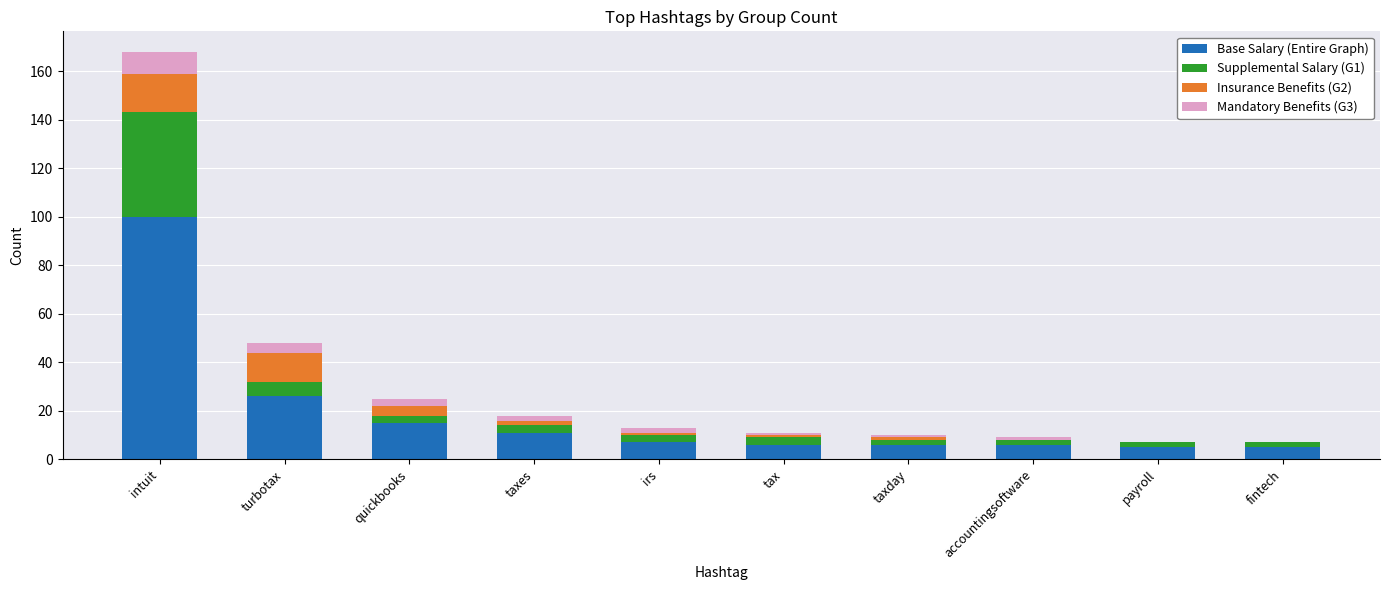

The value of Base Salary (Entire Graph) at tax is 6. True or false?

True